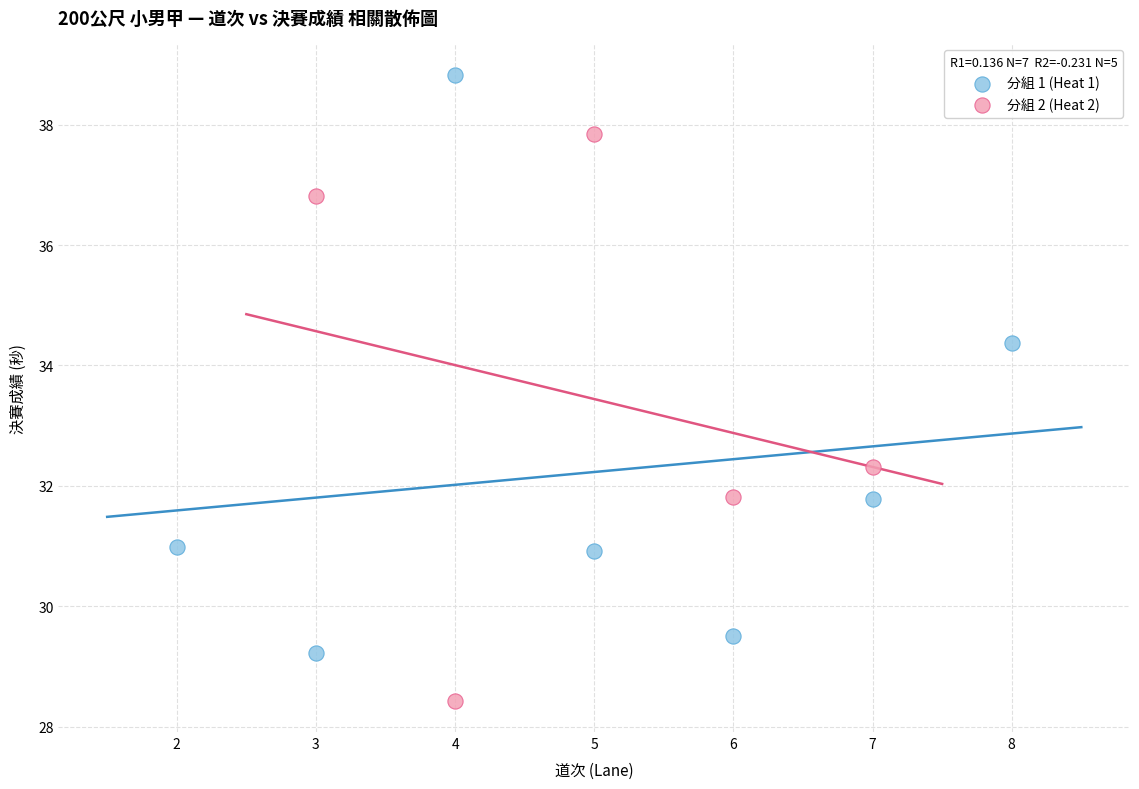

What are all the series names shown in the legend?

分組 1 (Heat 1), 分組 2 (Heat 2)